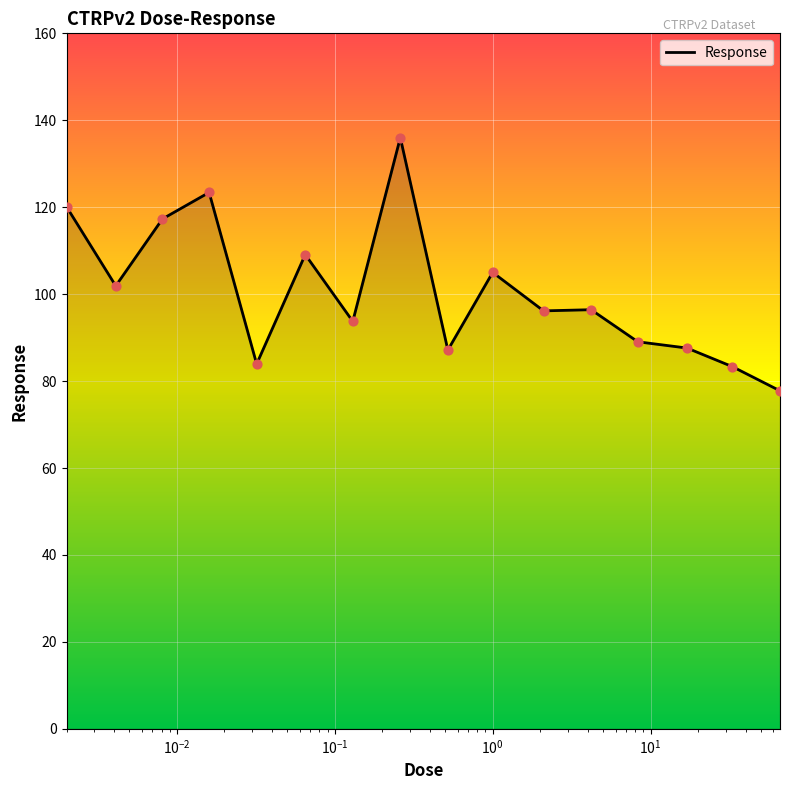

What is the difference between the maximum and minimum values?

58.2